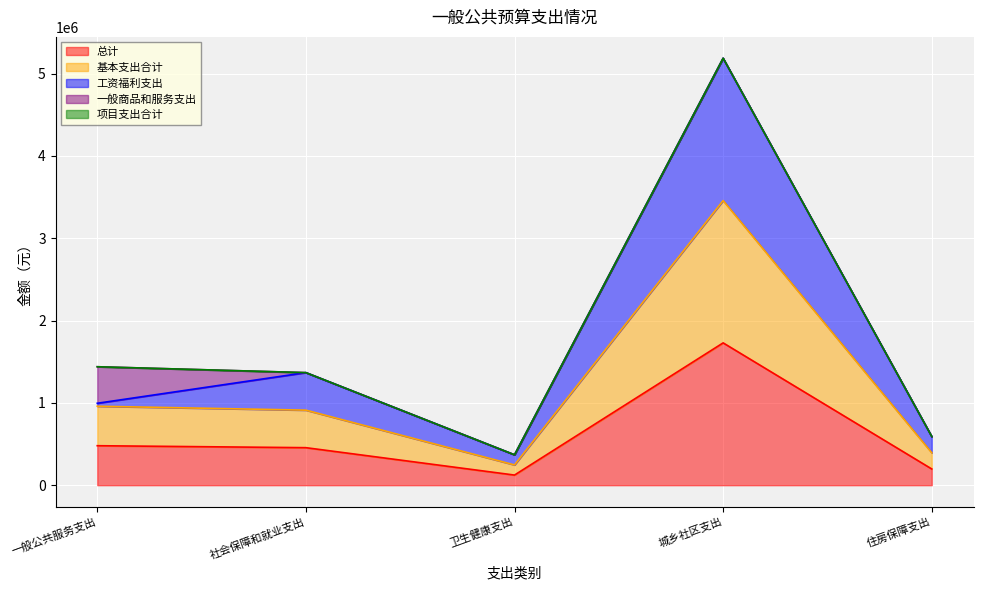

True or false: 工资福利支出 has more than 0 interior local peaks.

True